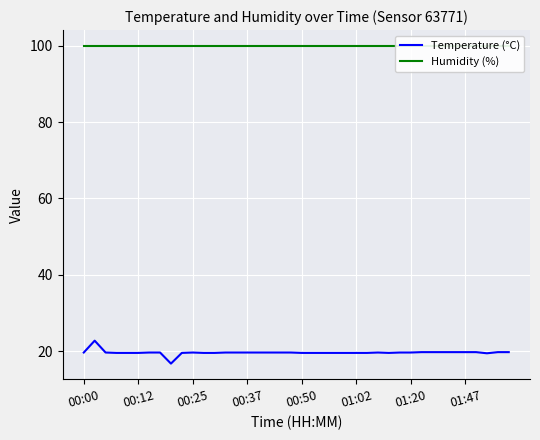

Which category has the highest value in the Humidity (%) series?

00:00